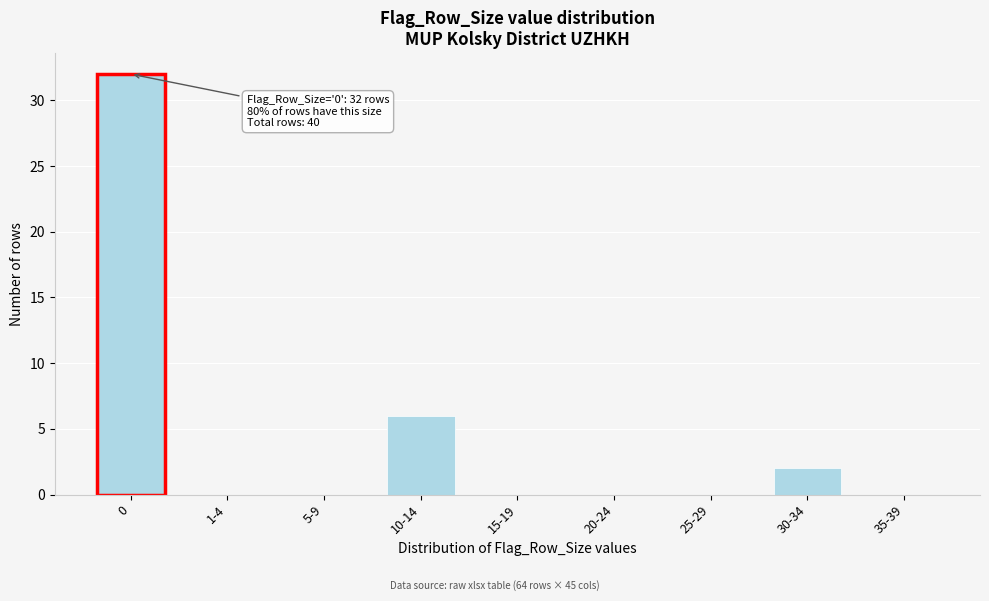

Reading left to right, transcribe all the data shown in this chart.

0=32	1-4=0	5-9=0	10-14=6	15-19=0	20-24=0	25-29=0	30-34=2	35-39=0